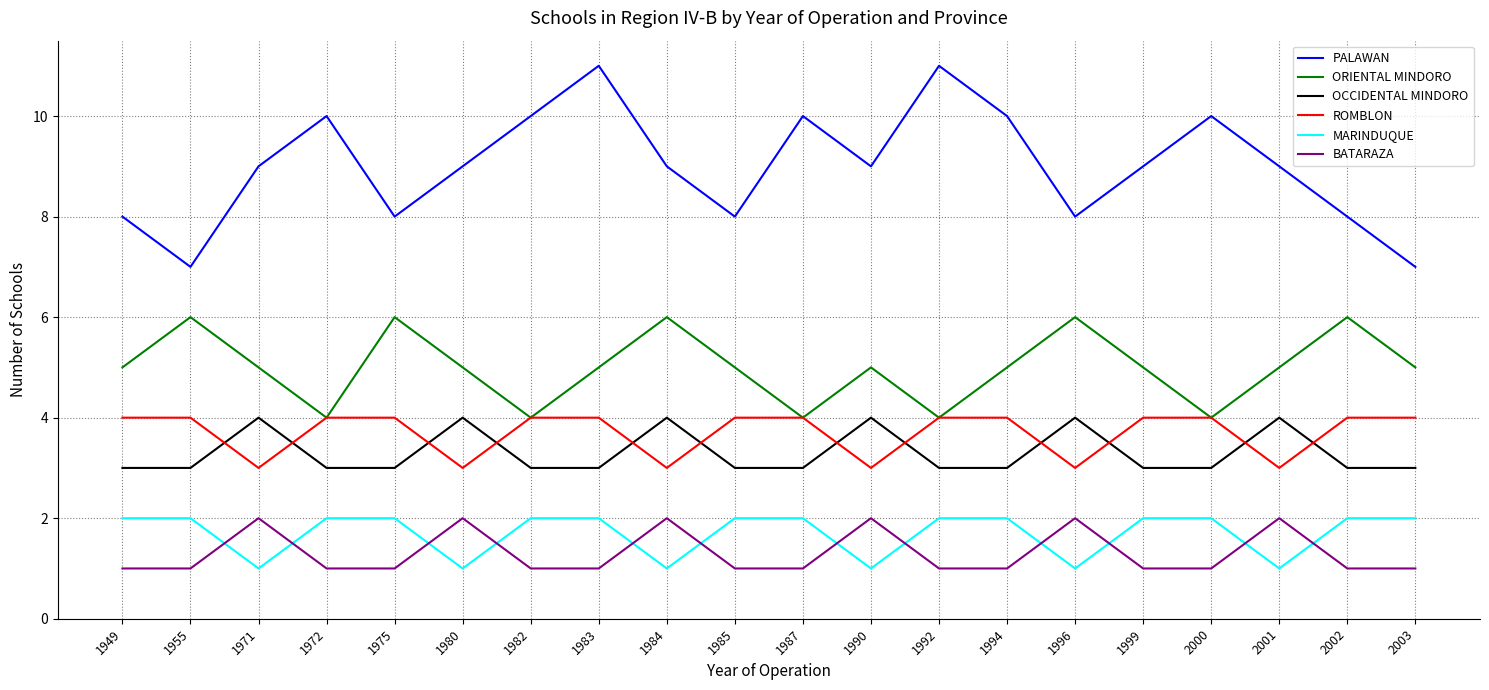

Does the chart have visible grid lines?

Yes